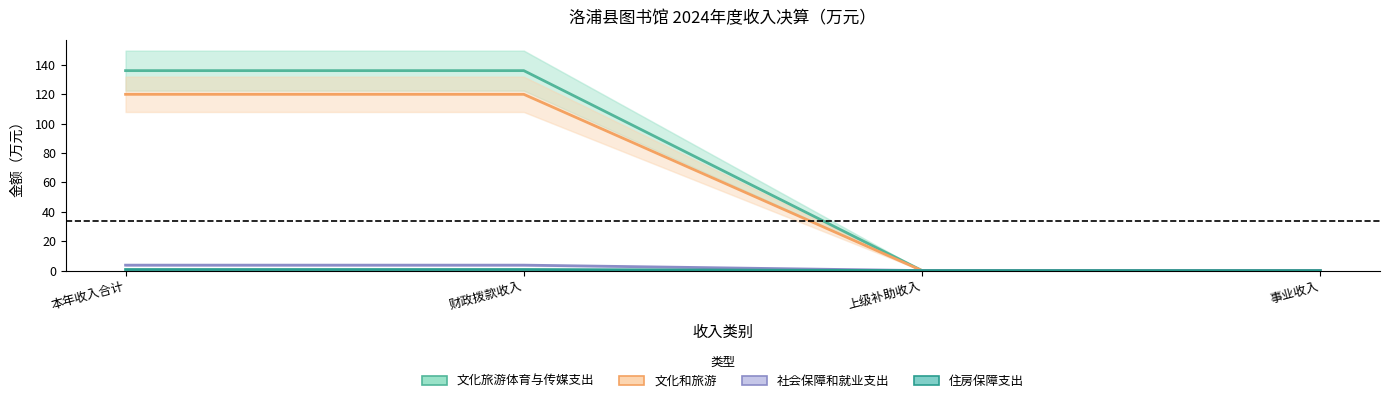

Reading left to right, list all the values displayed in this chart.

文化旅游体育与传媒支出: 本年收入合计=135.9	财政拨款收入=135.9	上级补助收入=0.0	事业收入=0.0
文化和旅游: 本年收入合计=119.8	财政拨款收入=119.8	上级补助收入=0.0	事业收入=0.0
社会保障和就业支出: 本年收入合计=3.7	财政拨款收入=3.7	上级补助收入=0.0	事业收入=0.0
住房保障支出: 本年收入合计=0.7	财政拨款收入=0.7	上级补助收入=0.0	事业收入=0.0